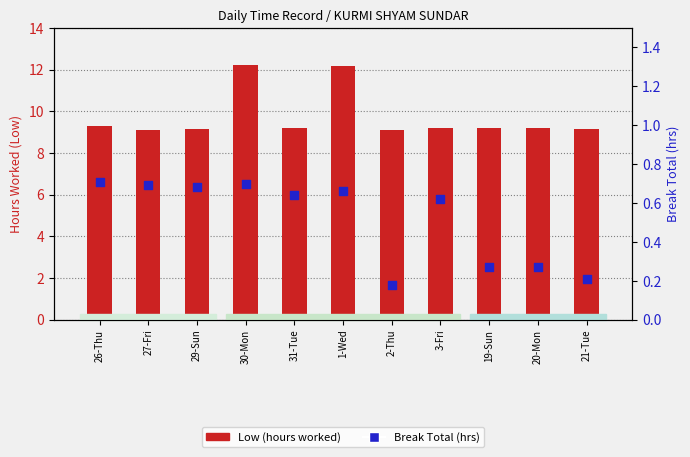

Which series reaches the maximum Y coordinate?

Low (hours worked)